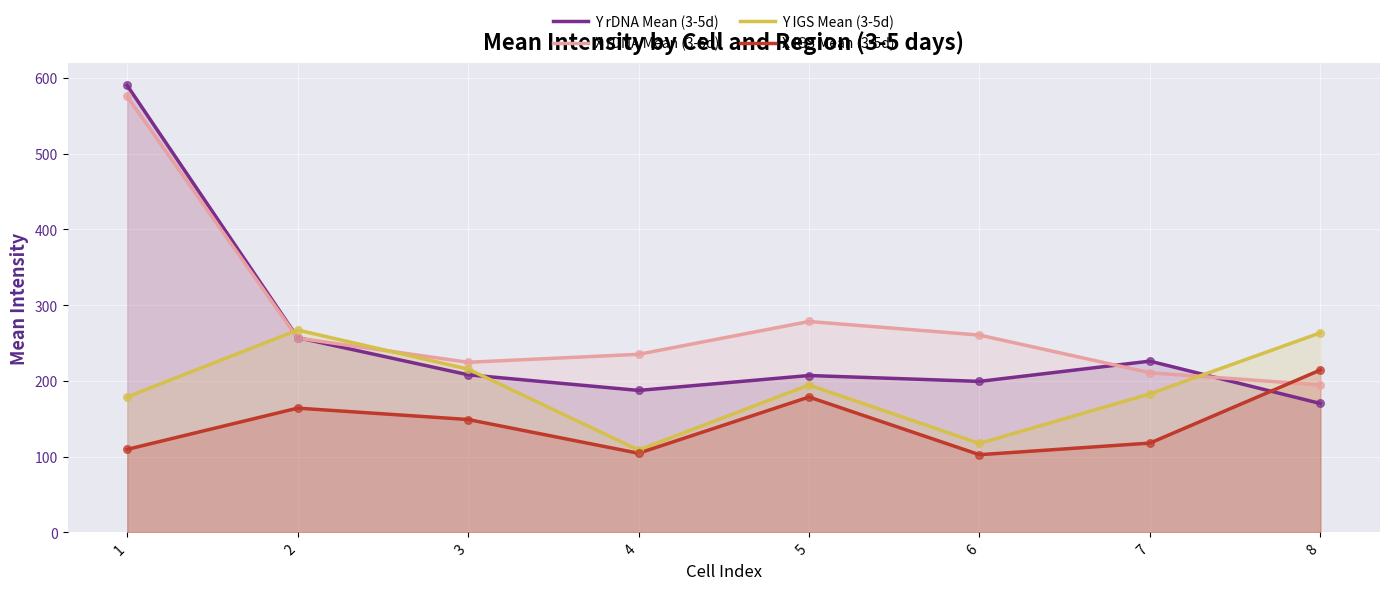

At which category is the sum across all series the highest?

1